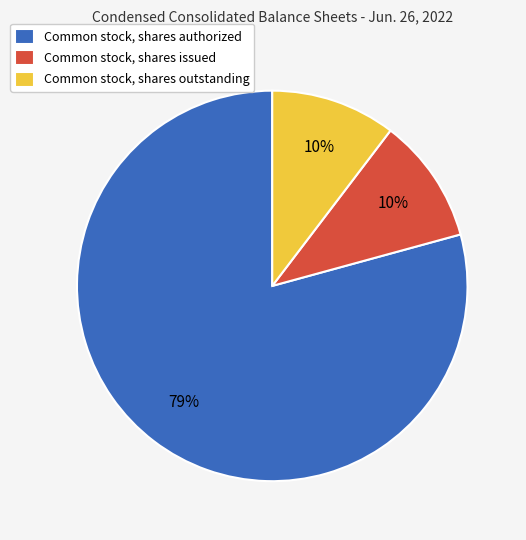

Is it true that Common stock, shares issued is 24% of the pie?

False